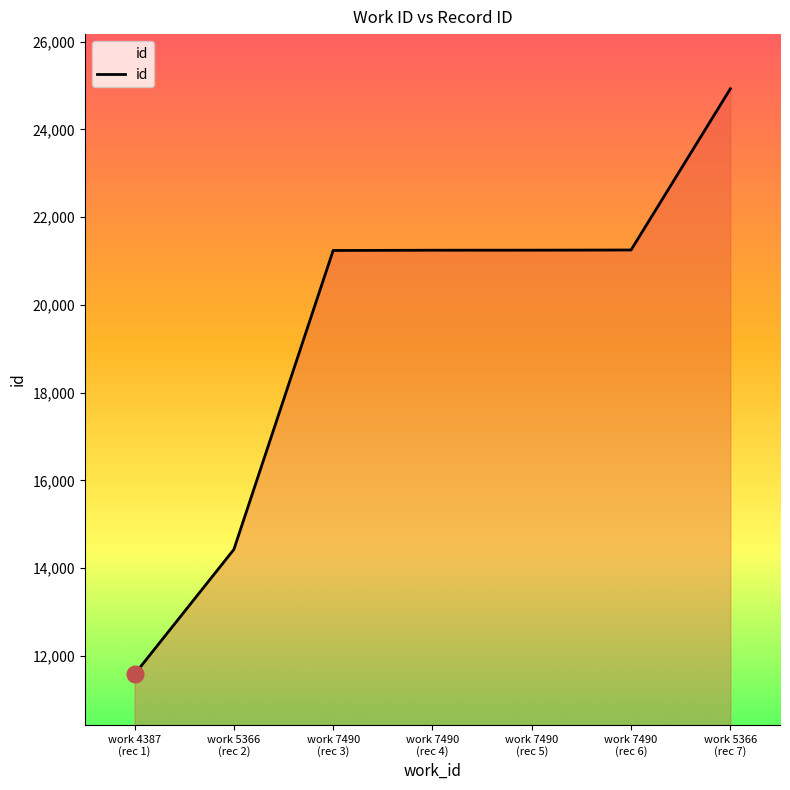

What is the smallest value displayed?

11581